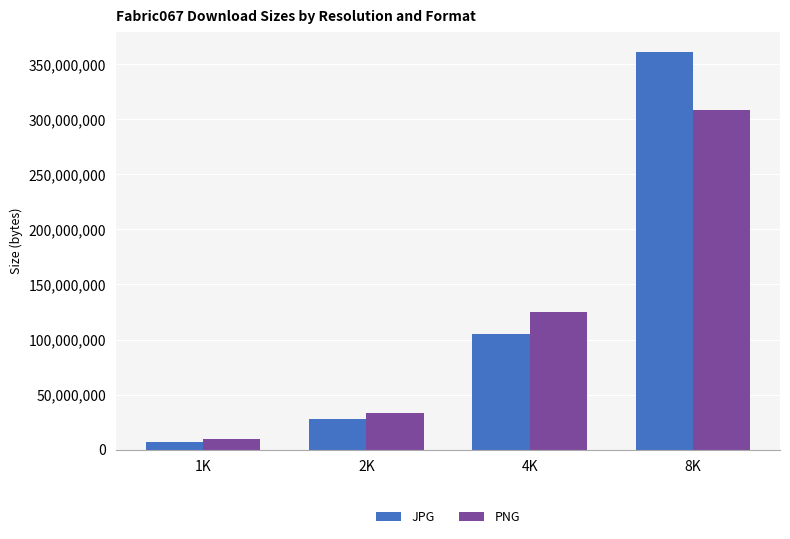

Count the number of data series in this chart.

2